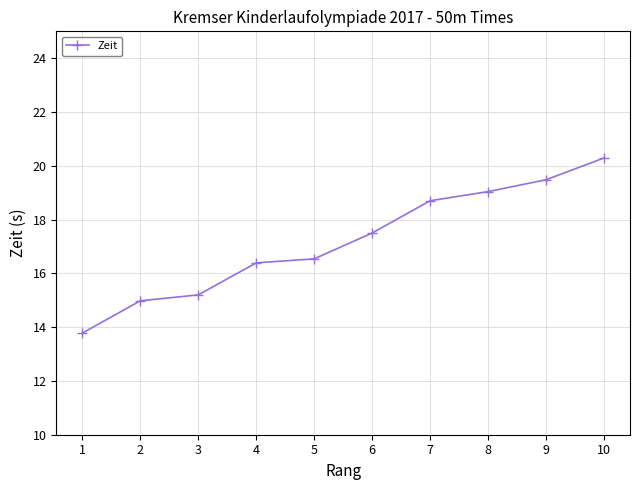

Count the number of values greater than 17.

5